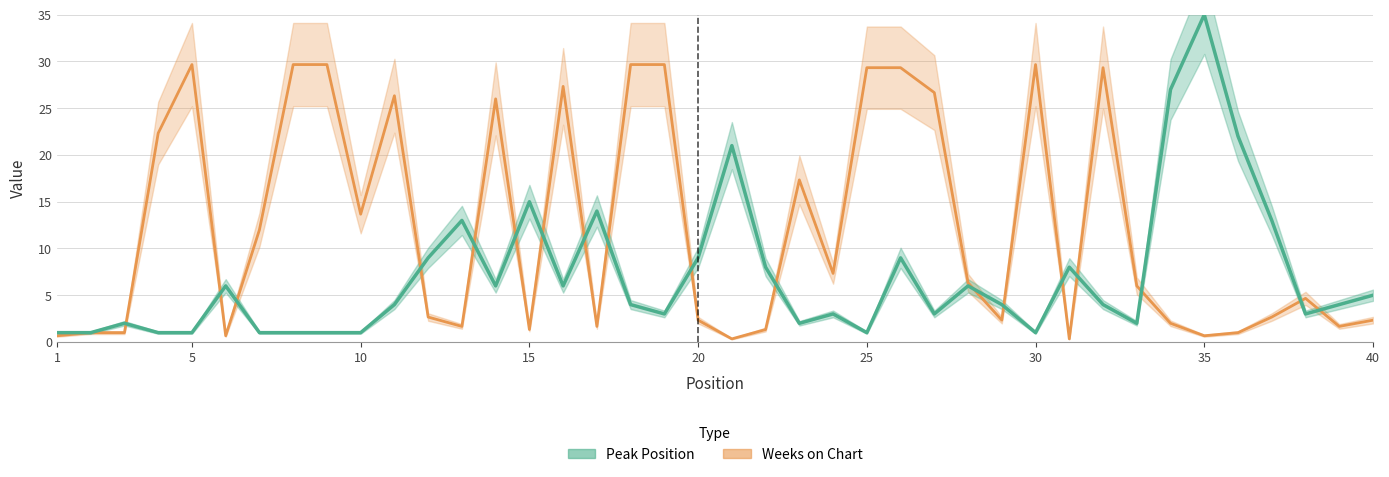

What is the sum of all Peak Position values?

280.0